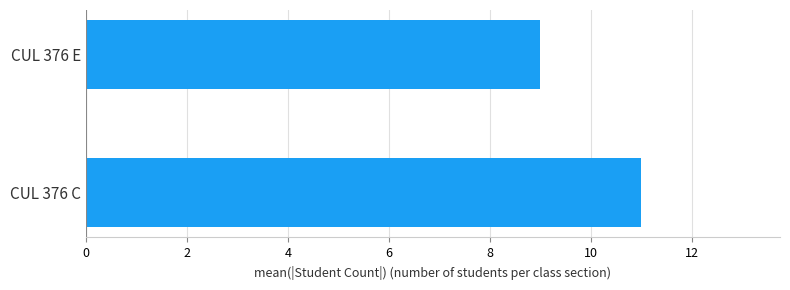

Reading bottom to top, extract all data points from this chart.

CUL 376 C=11	CUL 376 E=9